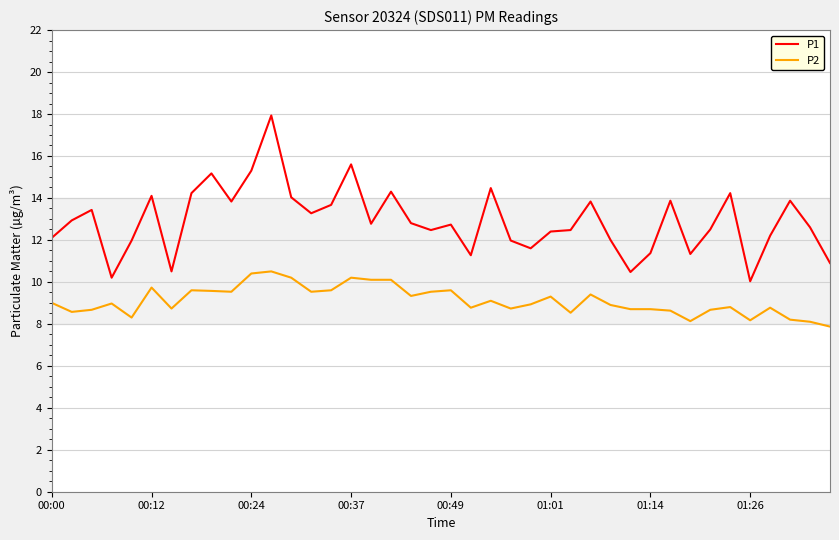

True or false: P2 and P1 intersect in this chart.

False